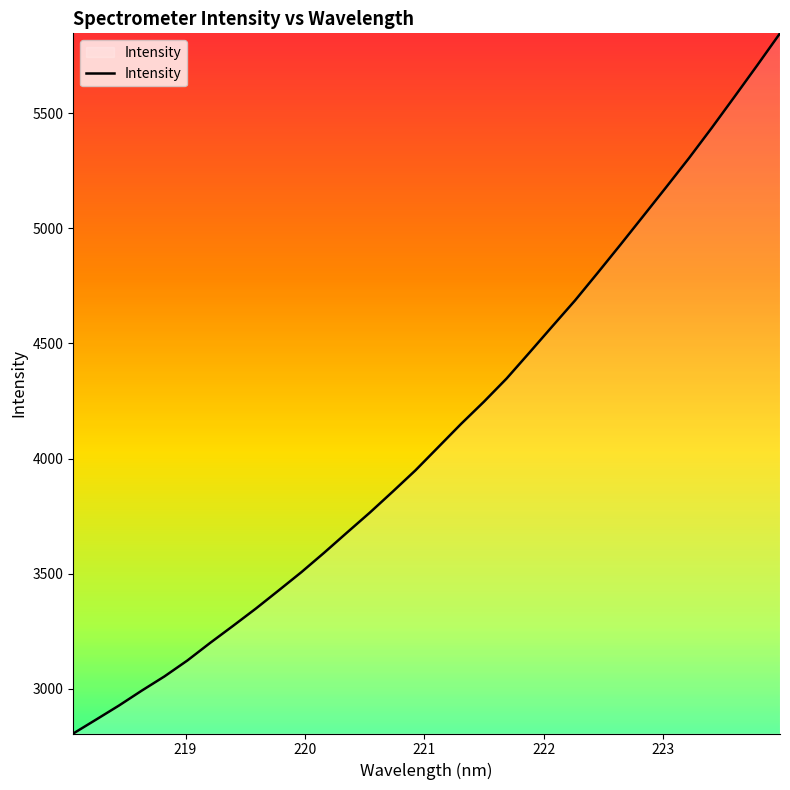

What is the minimum value shown in the chart?

2806.7